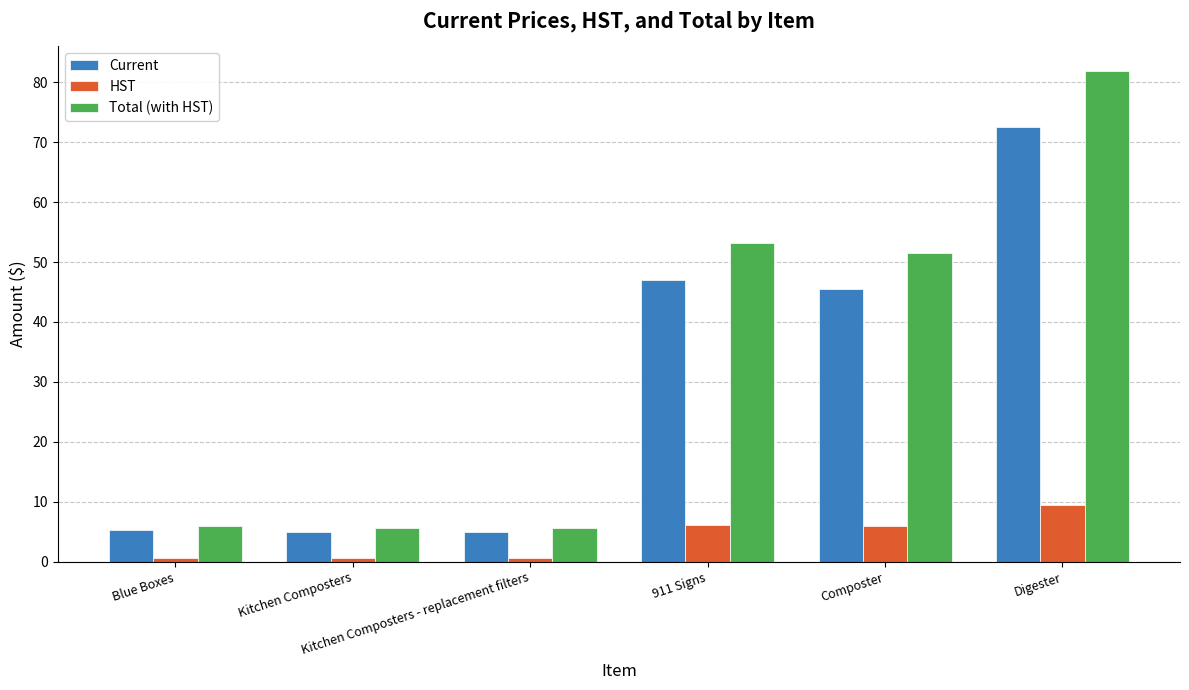

Rank the series by their maximum value, from lowest to highest.

HST, Current, Total (with HST)